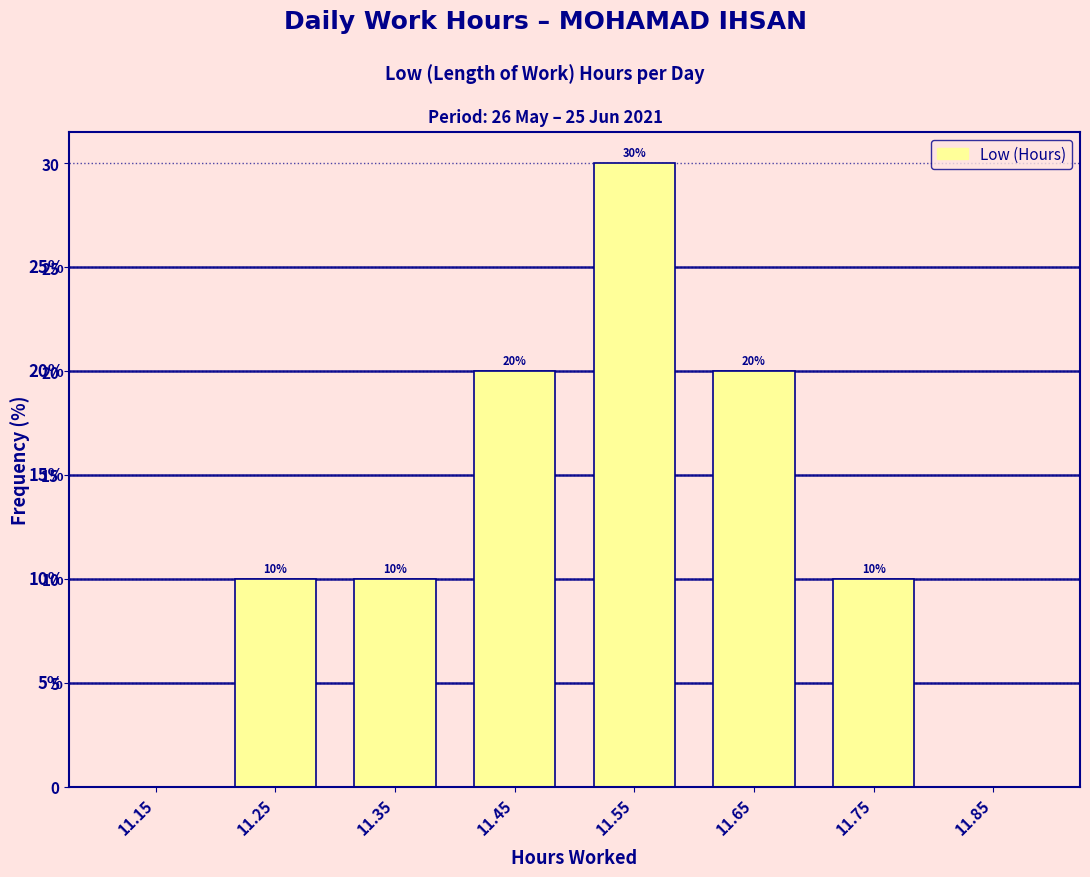

Over which range of the x-axis is the bar tallest?

11.5 to 11.6